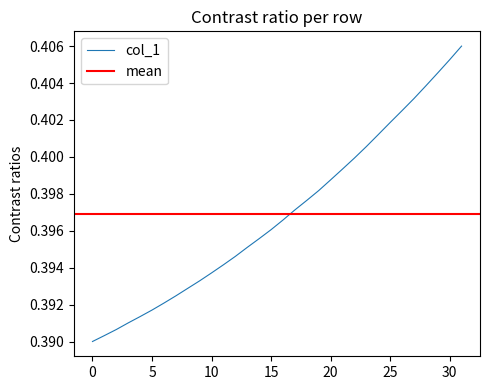

Is it true that col_1 equals 0.6 at 0?

False